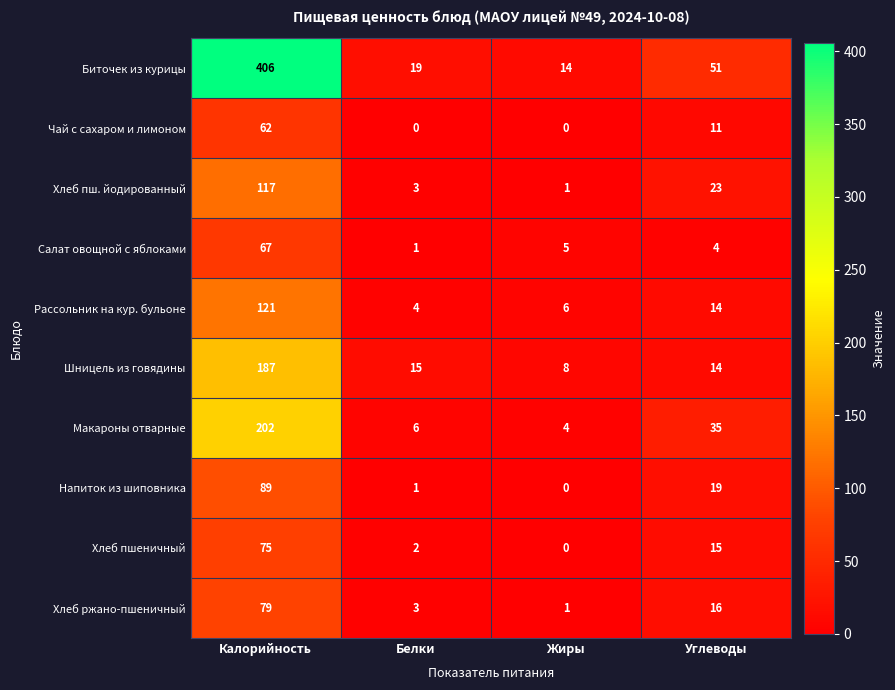

What is the difference between the highest and lowest values at Углеводы?

47